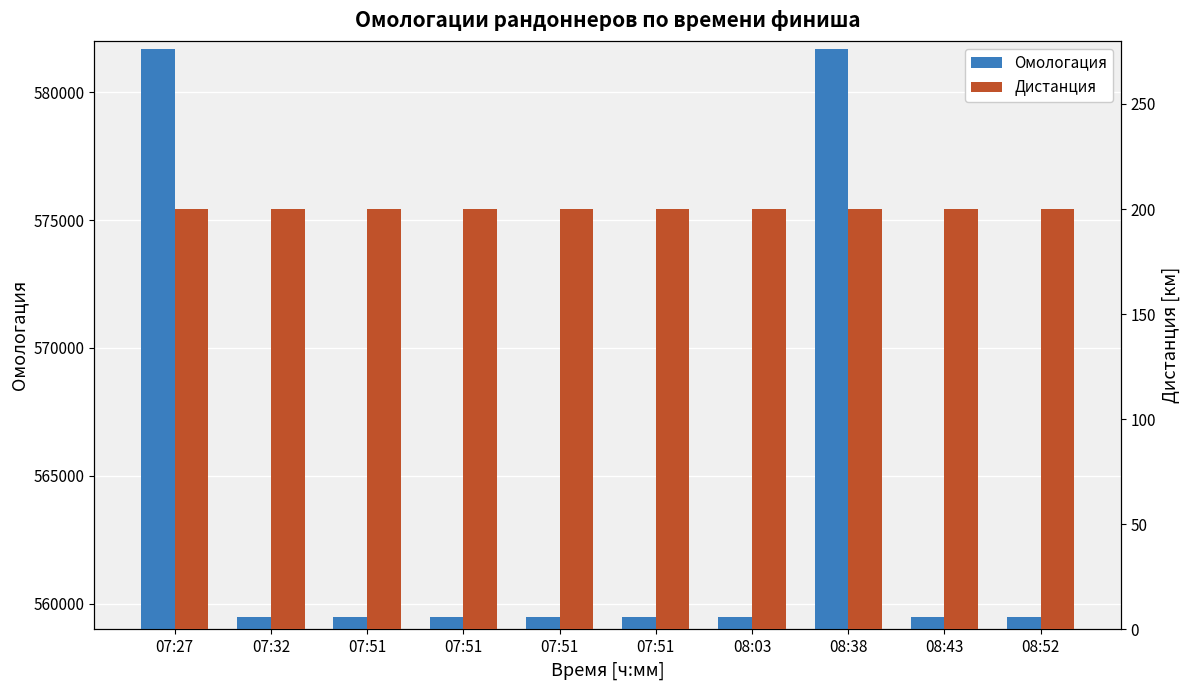

At which label is Дистанция closest to 200?

07:27